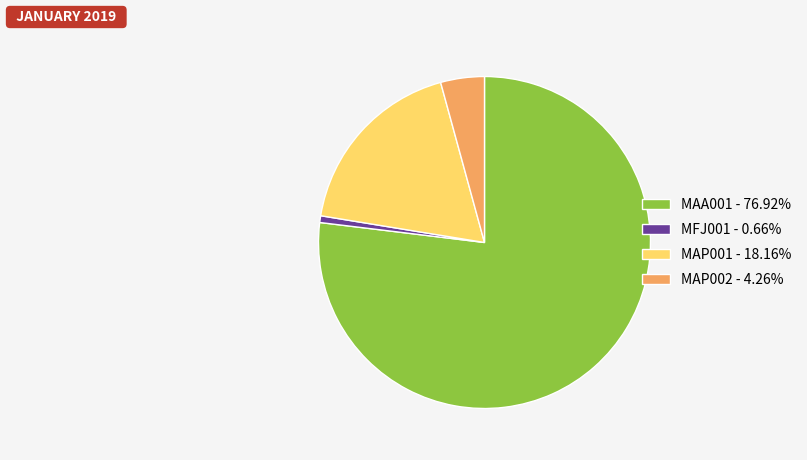

Is MAA001 the majority of the pie?

Yes